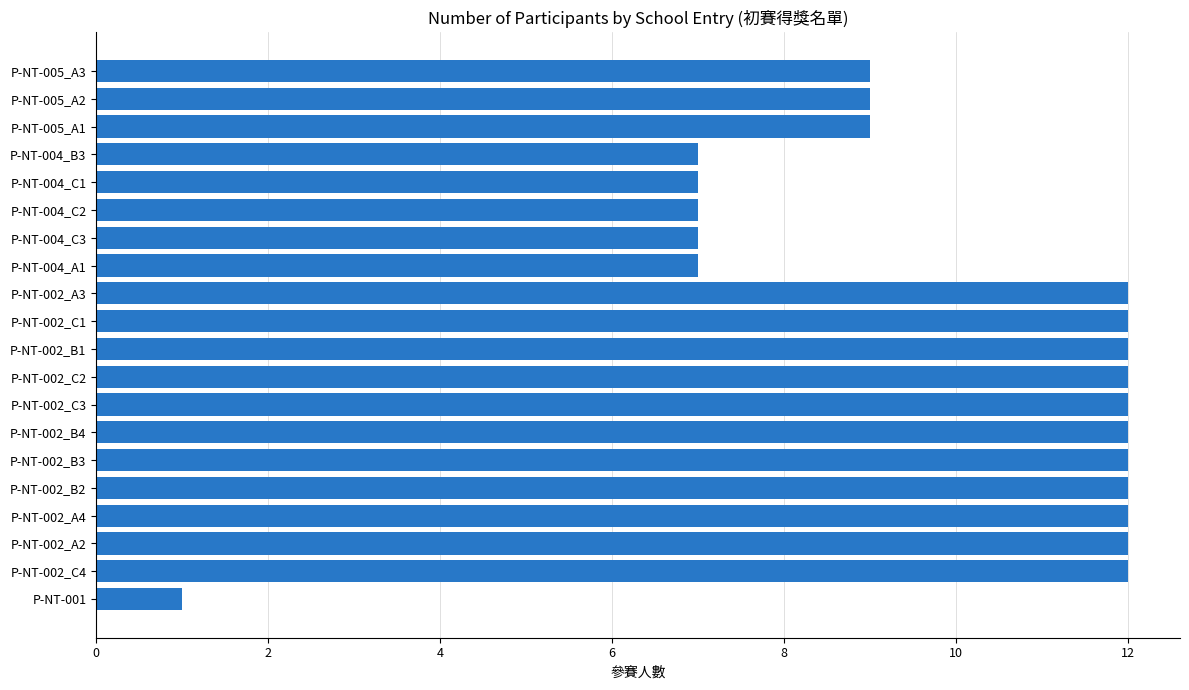

Reading bottom to top, transcribe all the data shown in this chart.

1	12	12	12	12	12	12	12	12	12	12	12	7	7	7	7	7	9	9	9